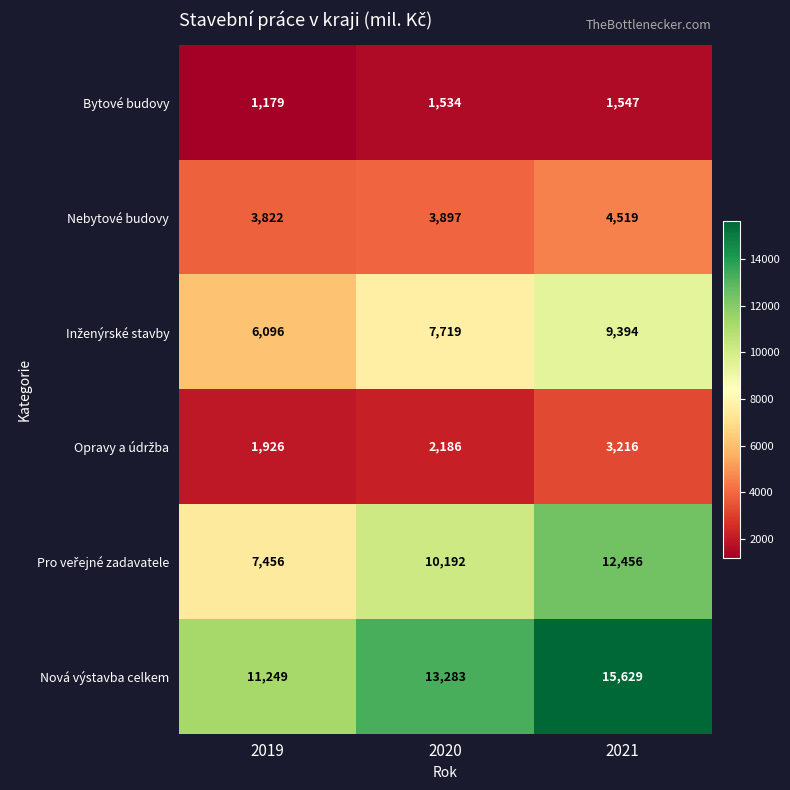

Where is Nová výstavba celkem nearest to the value 13439?

2020